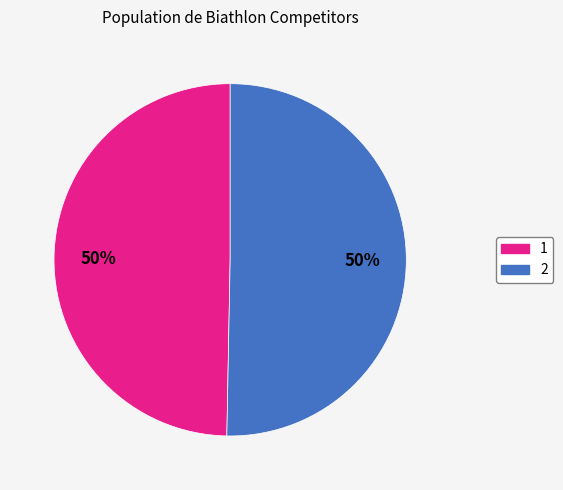

To the nearest percent, what is the average slice percentage?

50%